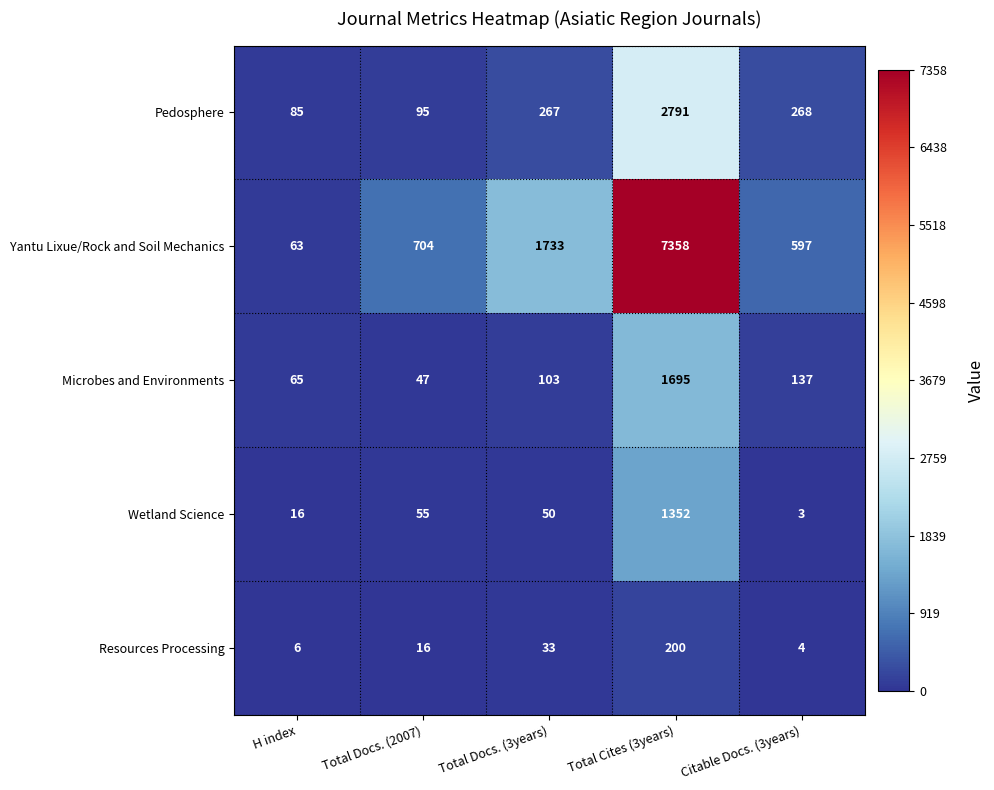

Which series has the largest total across all categories?

Yantu Lixue/Rock and Soil Mechanics